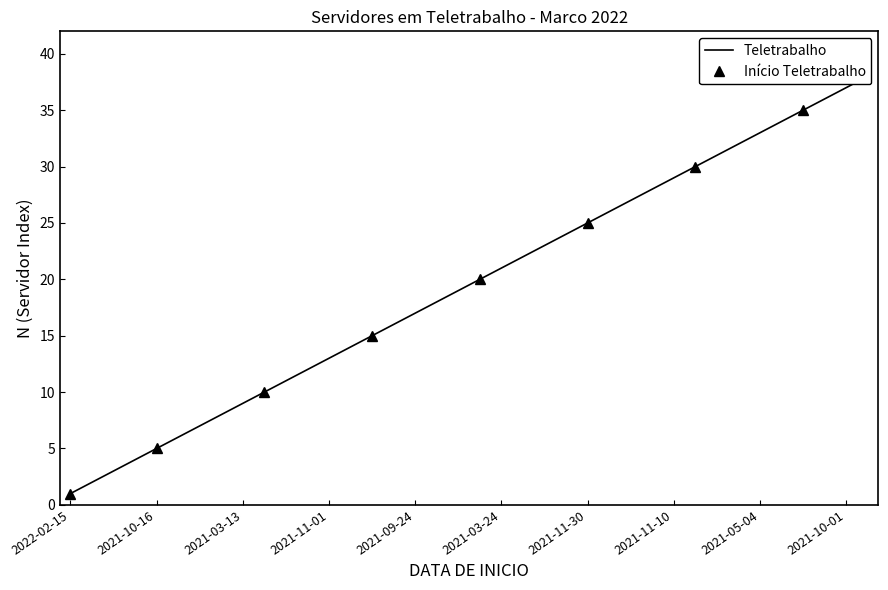

How many data points does each series have?

38